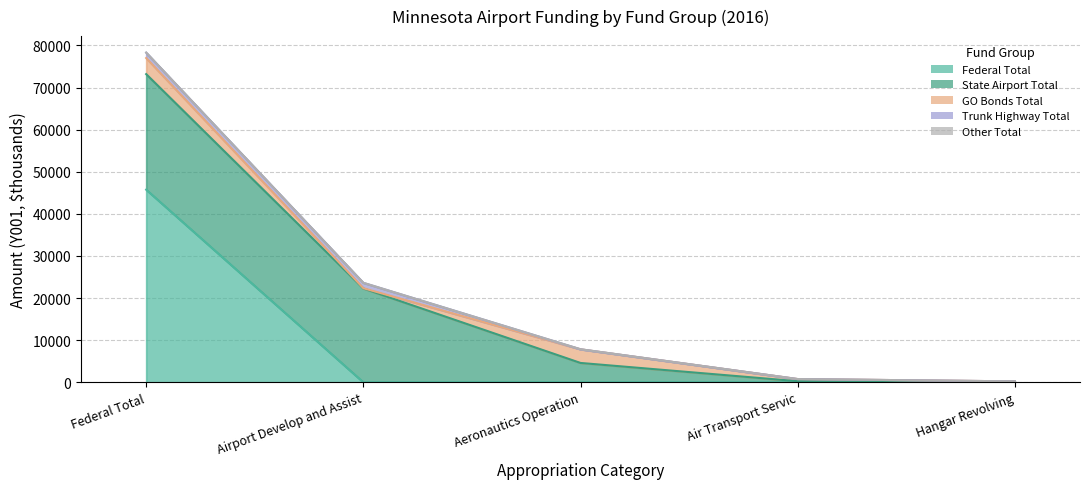

Which series has the widest spread of values?

Federal Total